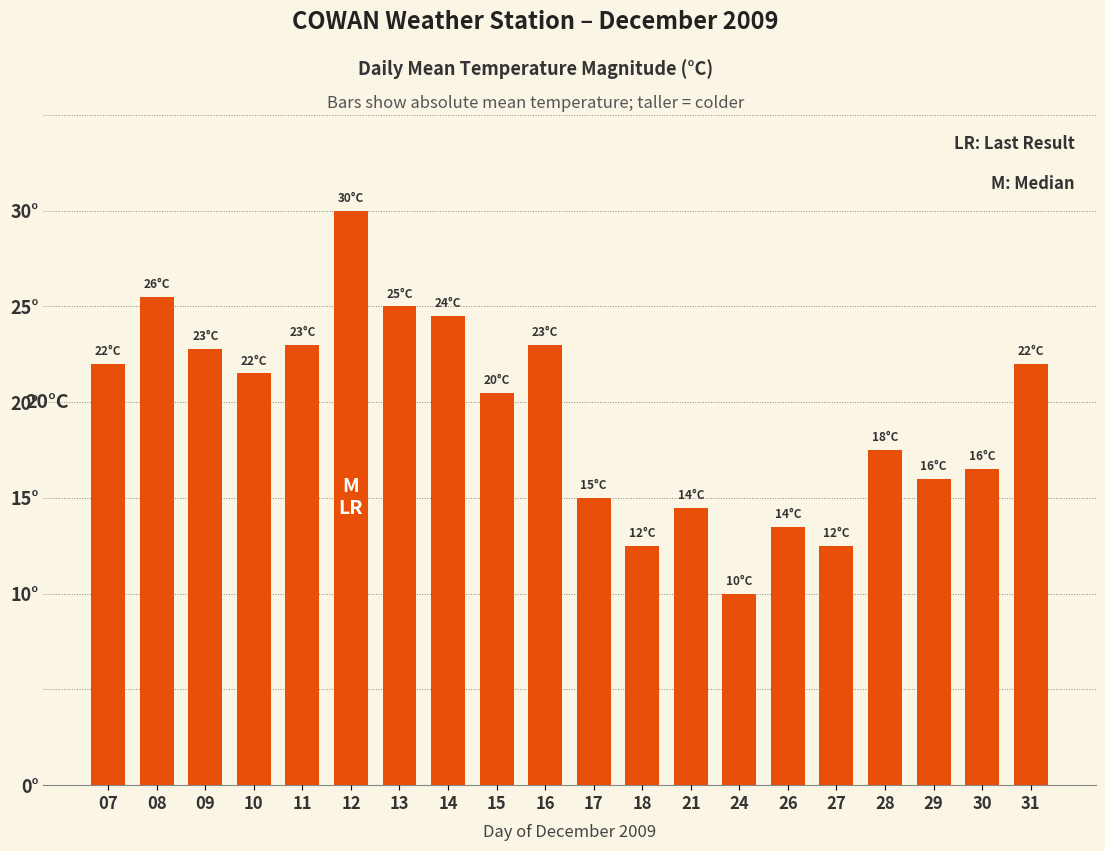

Approximately how many times larger is the value at 29 compared to 17?

1.1